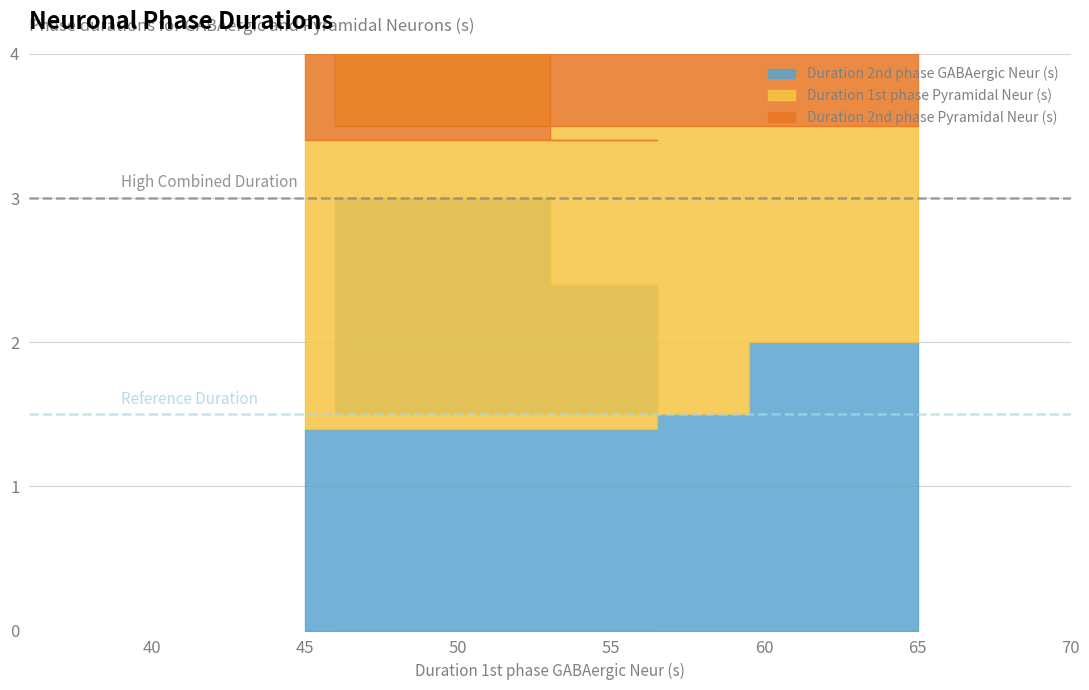

Which series has the largest total across all categories?

Duration 2nd phase GABAergic Neur (s)